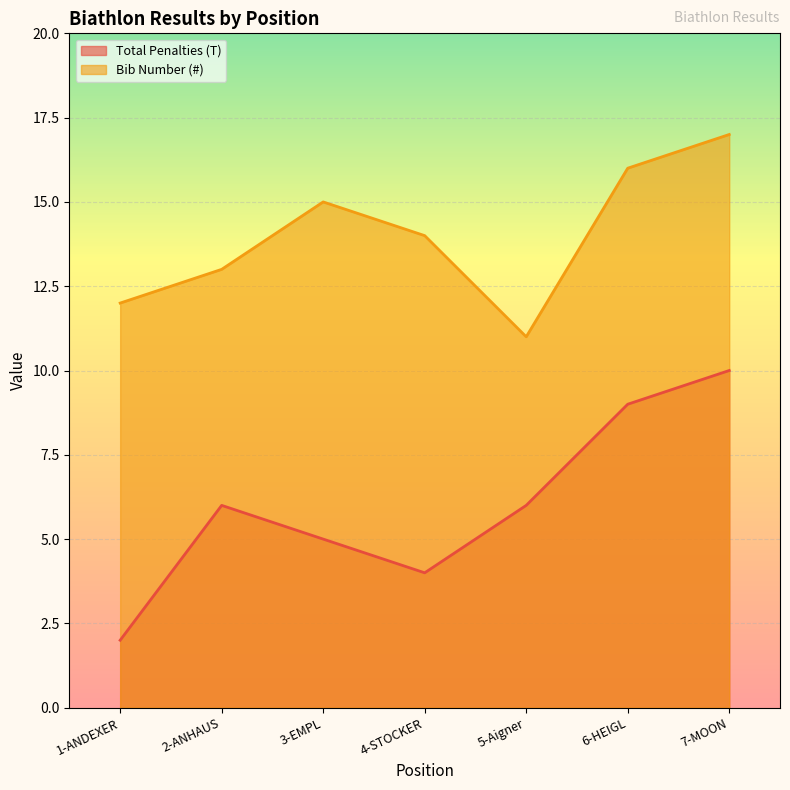

What are all the series names shown in the legend?

Total Penalties (T), Bib Number (#)